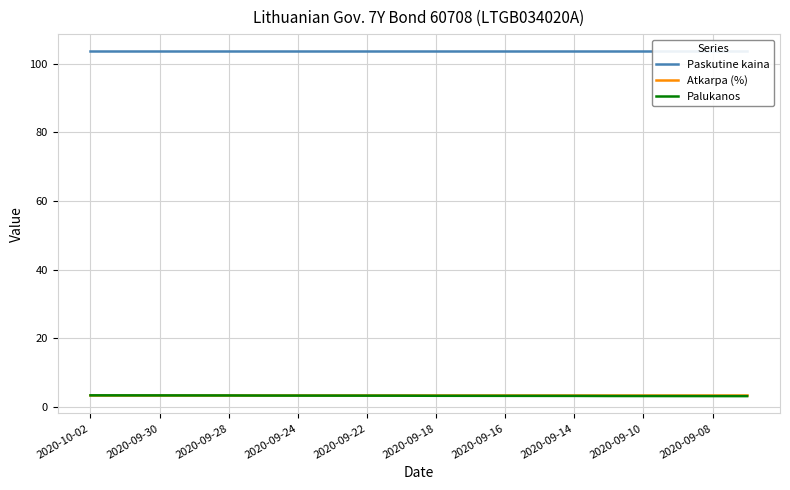

What is the value of the Atkarpa (%) point at the 19th from the left?

3.4